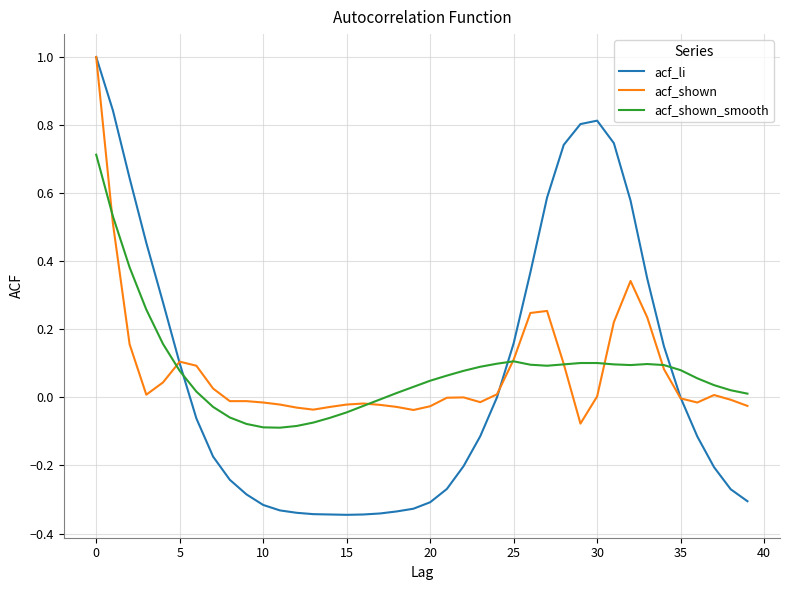

Which series has the largest range (max minus min)?

acf_li